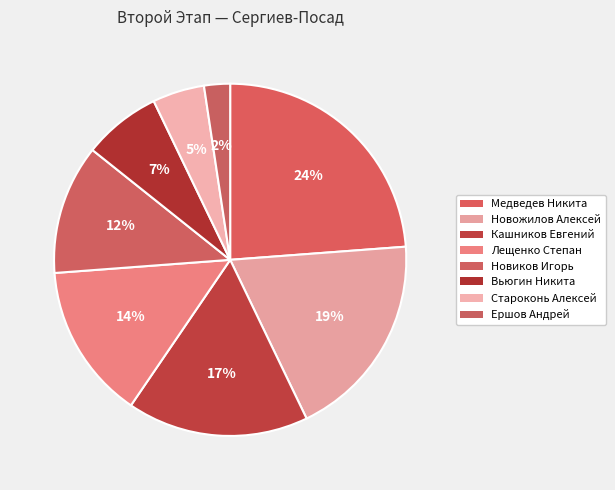

Count the number of slices in the pie.

8